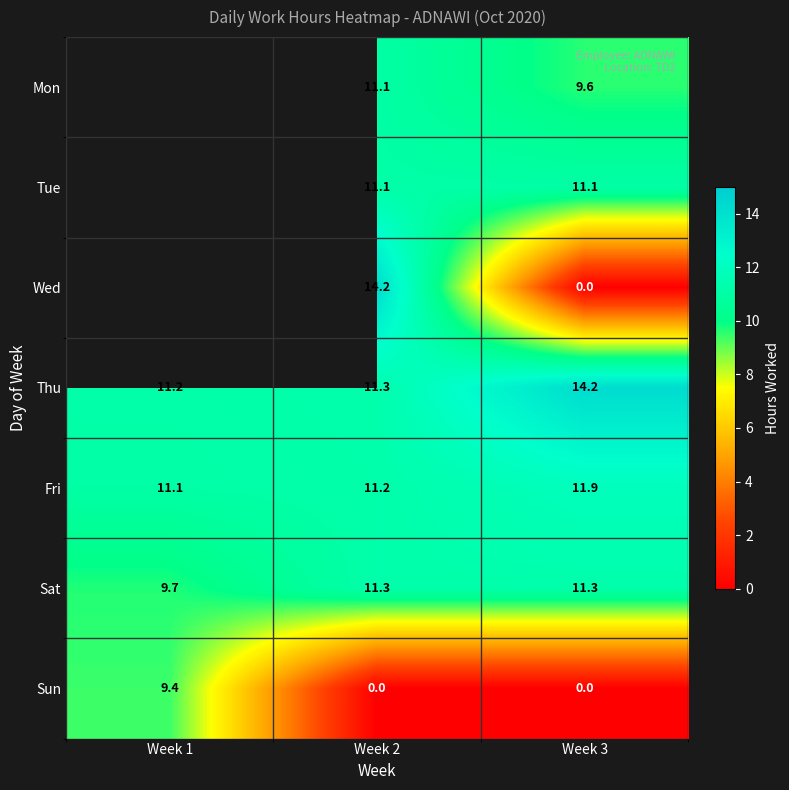

Is the value of Sun at Week 3 greater than the value of Fri at Week 2?

No